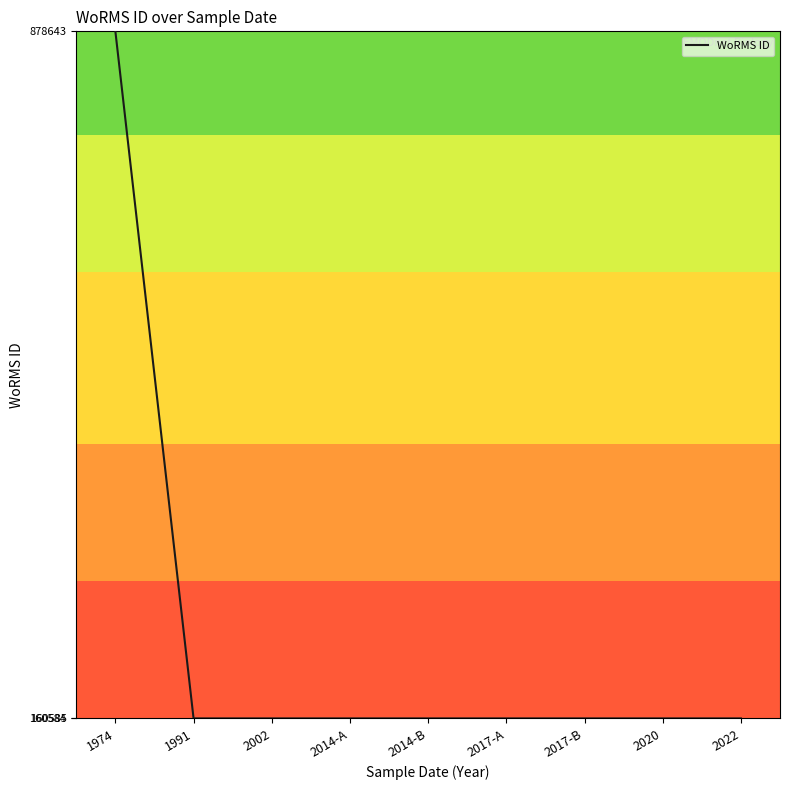

Is it true that the value at 1991 is 242004?

False